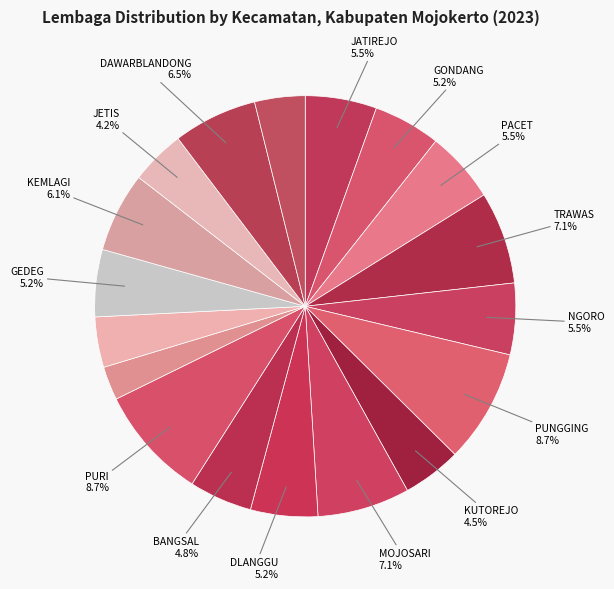

How many slices are in this pie chart?

18